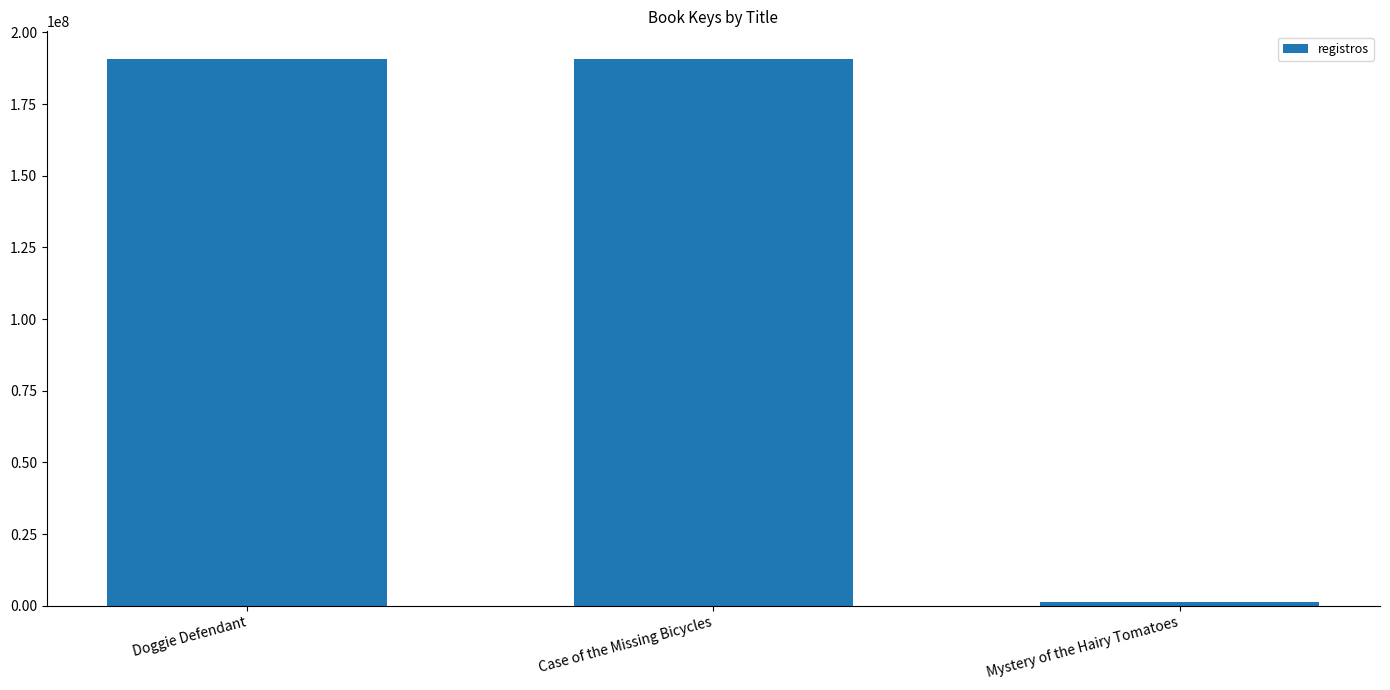

The value at Case of the Missing Bicycles is 190845335. True or false?

True